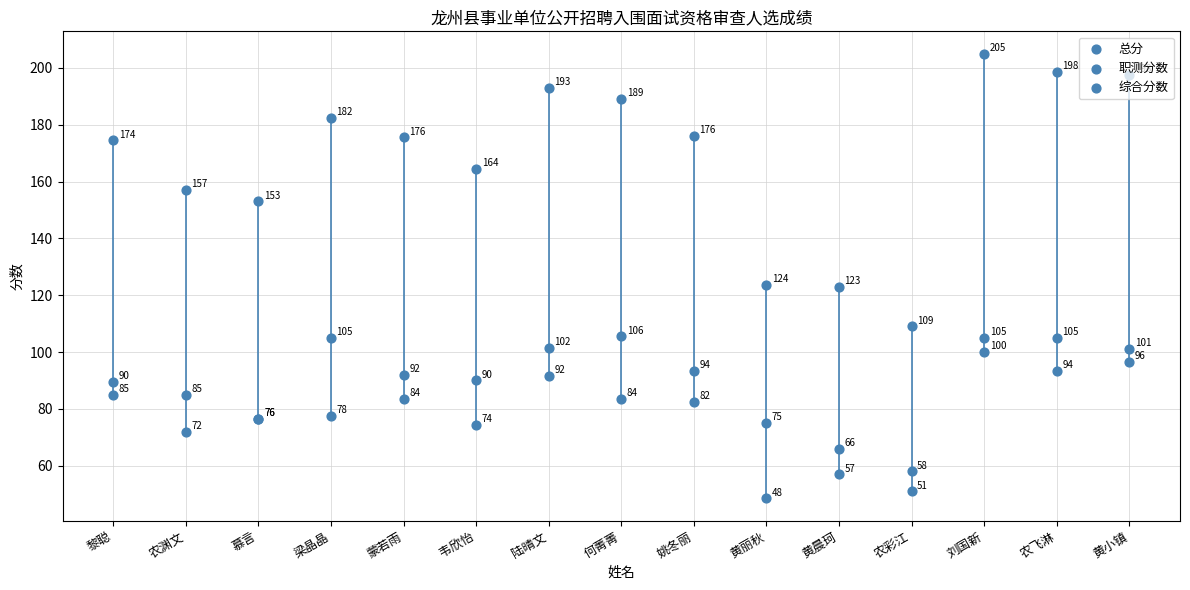

Which series has the largest total across all categories?

总分